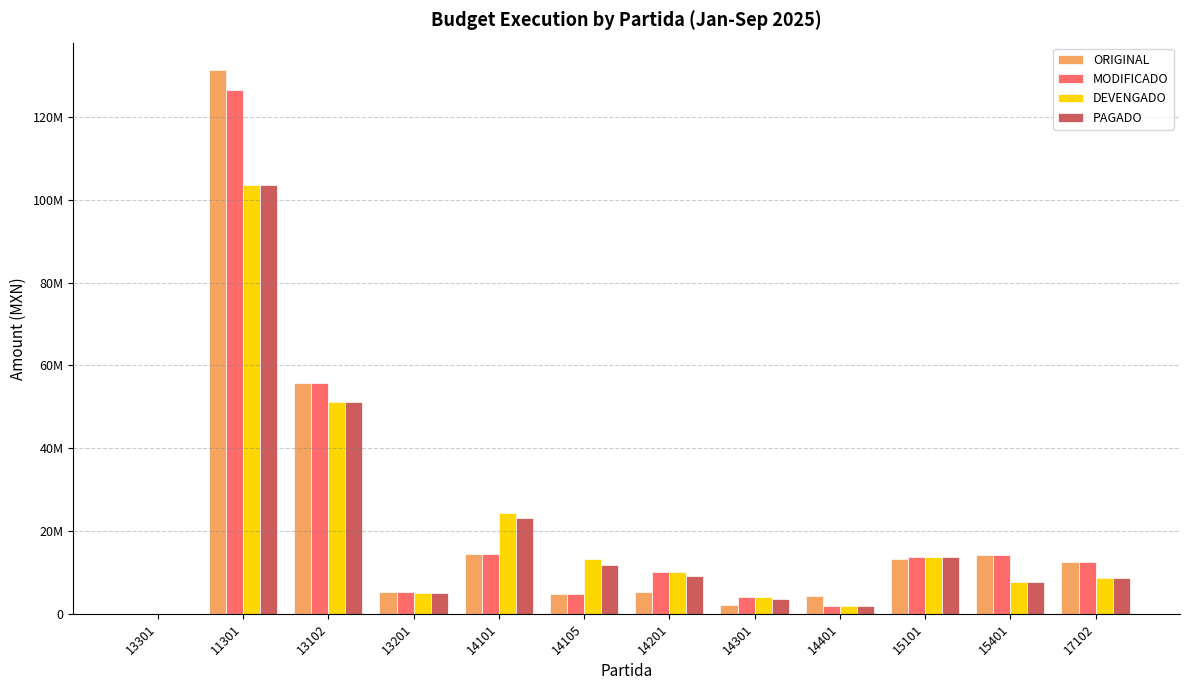

At which label does MODIFICADO reach its peak?

11301